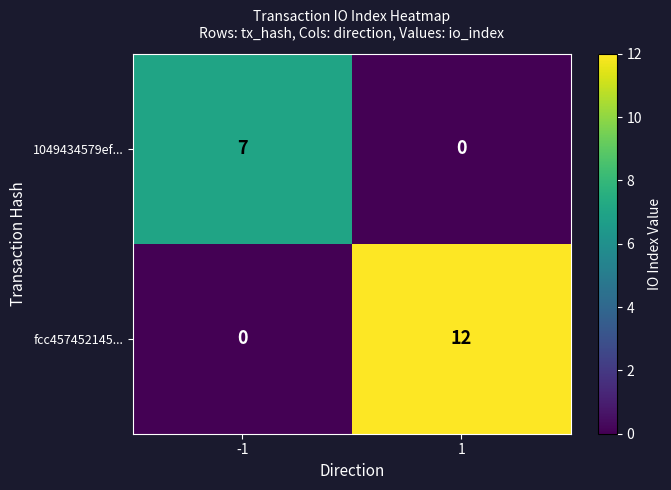

List the series in order of their overall mean, lowest first.

1049434579ef..., fcc457452145...